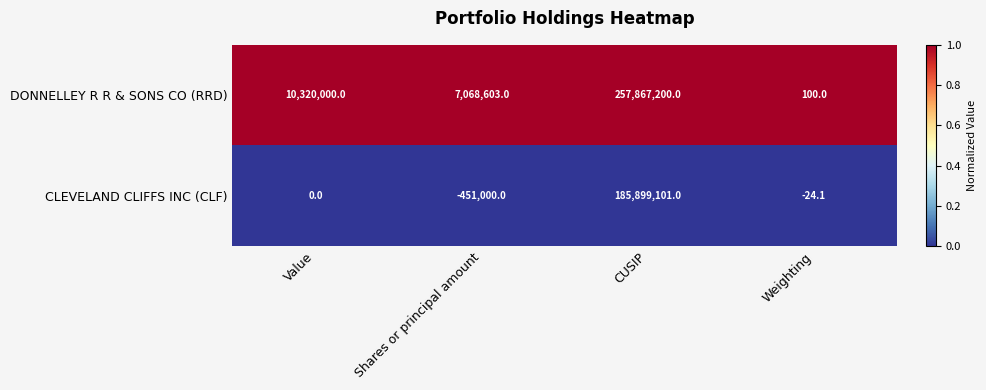

True or false: CLEVELAND CLIFFS INC (CLF) has a value of -188639.8 at Shares or principal amount.

False